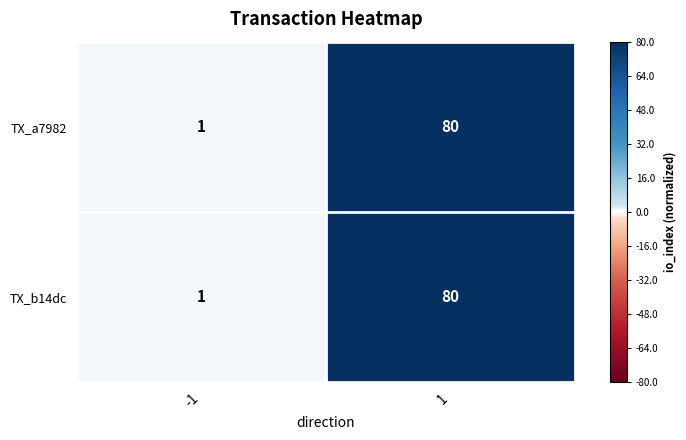

What is the greatest value displayed?

80